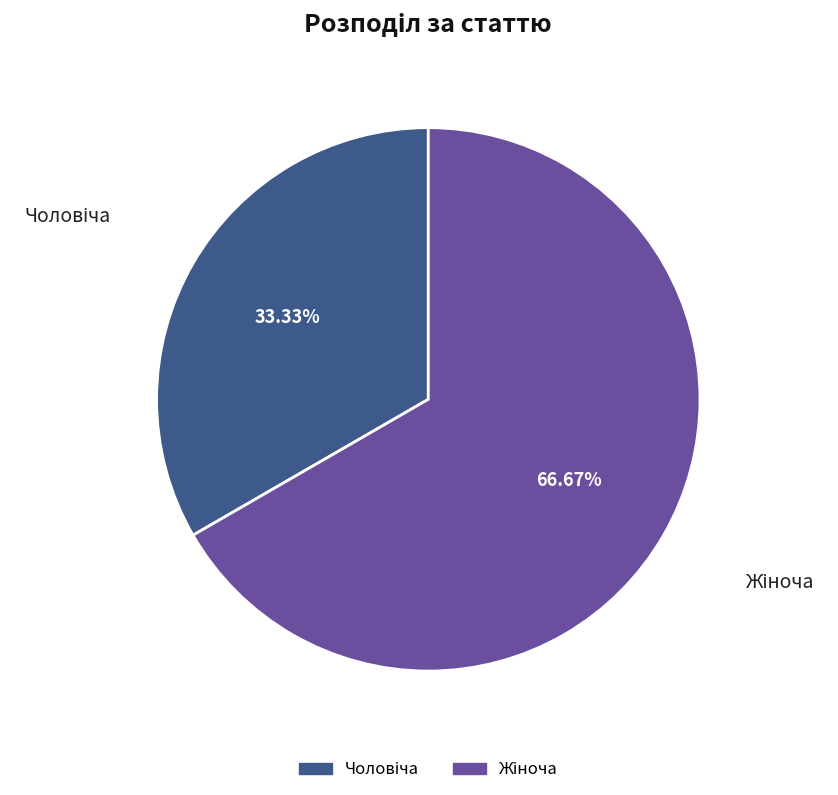

Does any single category account for the majority?

Yes